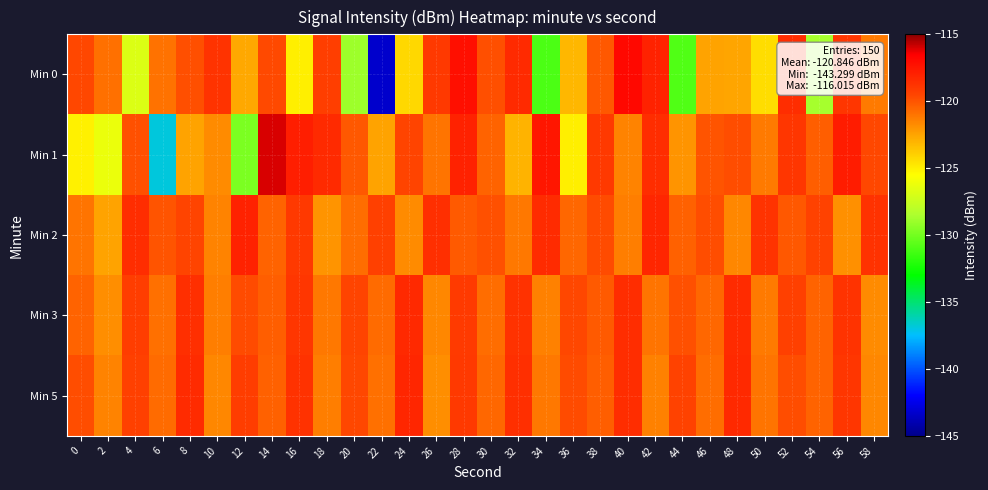

Reading left to right, extract all data points from this chart.

Min 0: 0=-119.6	2=-120.9	4=-126.8	6=-120.9	8=-119.8	10=-118.8	12=-122.7	14=-119.6	16=-125.0	18=-119.2	20=-128.9	22=-143.3	24=-124.2	26=-119.0	28=-117.2	30=-119.9	32=-118.4	34=-131.0	36=-123.1	38=-120.1	40=-116.9	42=-118.0	44=-130.9	46=-122.5	48=-122.5	50=-124.4	52=-118.5	54=-128.7	56=-118.9	58=-121.2
Min 1: 0=-125.0	2=-126.2	4=-119.9	6=-136.9	8=-122.5	10=-121.7	12=-129.8	14=-116.0	16=-117.8	18=-118.3	20=-120.1	22=-122.5	24=-119.5	26=-121.0	28=-118.0	30=-120.5	32=-123.0	34=-117.5	36=-125.0	38=-119.0	40=-121.5	42=-118.5	44=-122.0	46=-120.0	48=-119.8	50=-121.2	52=-118.9	54=-120.3	56=-117.8	58=-119.6
Min 2: 0=-121.0	2=-122.5	4=-118.5	6=-120.0	8=-119.5	10=-121.5	12=-118.0	14=-120.5	16=-119.0	18=-122.0	20=-120.8	22=-119.3	24=-121.7	26=-118.6	28=-120.2	30=-119.9	32=-121.1	34=-118.4	36=-120.6	38=-119.7	40=-121.3	42=-118.2	44=-120.4	46=-119.8	48=-121.6	50=-118.8	52=-120.1	54=-119.4	56=-121.9	58=-118.7
Min 3: 0=-120.5	2=-121.8	4=-119.2	6=-120.9	8=-118.6	10=-121.3	12=-119.7	14=-120.3	16=-118.9	18=-121.1	20=-119.5	22=-120.7	24=-118.3	26=-121.6	28=-119.1	30=-120.8	32=-118.7	34=-121.4	36=-119.6	38=-120.2	40=-118.5	42=-121.0	44=-119.9	46=-120.6	48=-118.4	50=-121.2	52=-119.3	54=-120.5	56=-118.8	58=-121.7
Min 5: 0=-119.8	2=-121.5	4=-119.3	6=-120.7	8=-118.4	10=-121.6	12=-119.2	14=-120.4	16=-118.7	18=-121.3	20=-119.6	22=-120.9	24=-118.2	26=-121.8	28=-119.0	30=-120.6	32=-118.6	34=-121.1	36=-119.7	38=-120.3	40=-118.5	42=-121.4	44=-119.4	46=-120.8	48=-118.3	50=-121.0	52=-119.8	54=-120.5	56=-118.9	58=-121.6